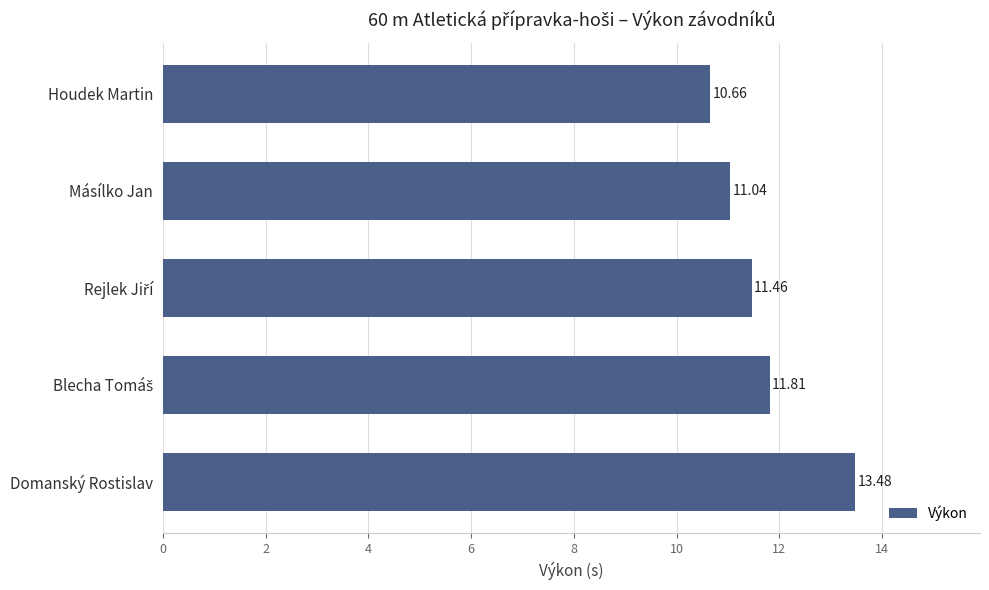

At which category does the chart reach its minimum across all series?

Houdek Martin